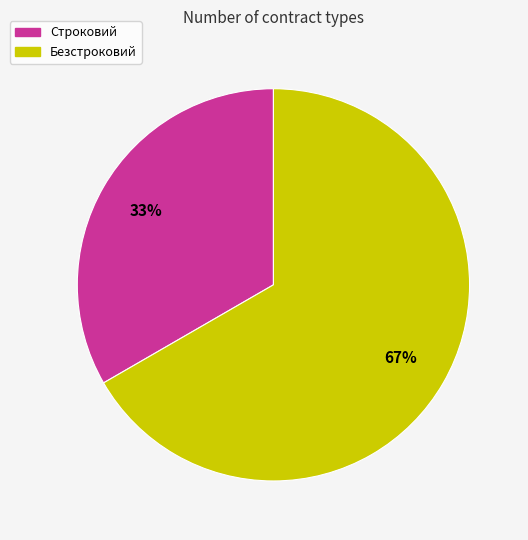

Rank the categories by value from lowest to highest.

Строковий, Безстроковий